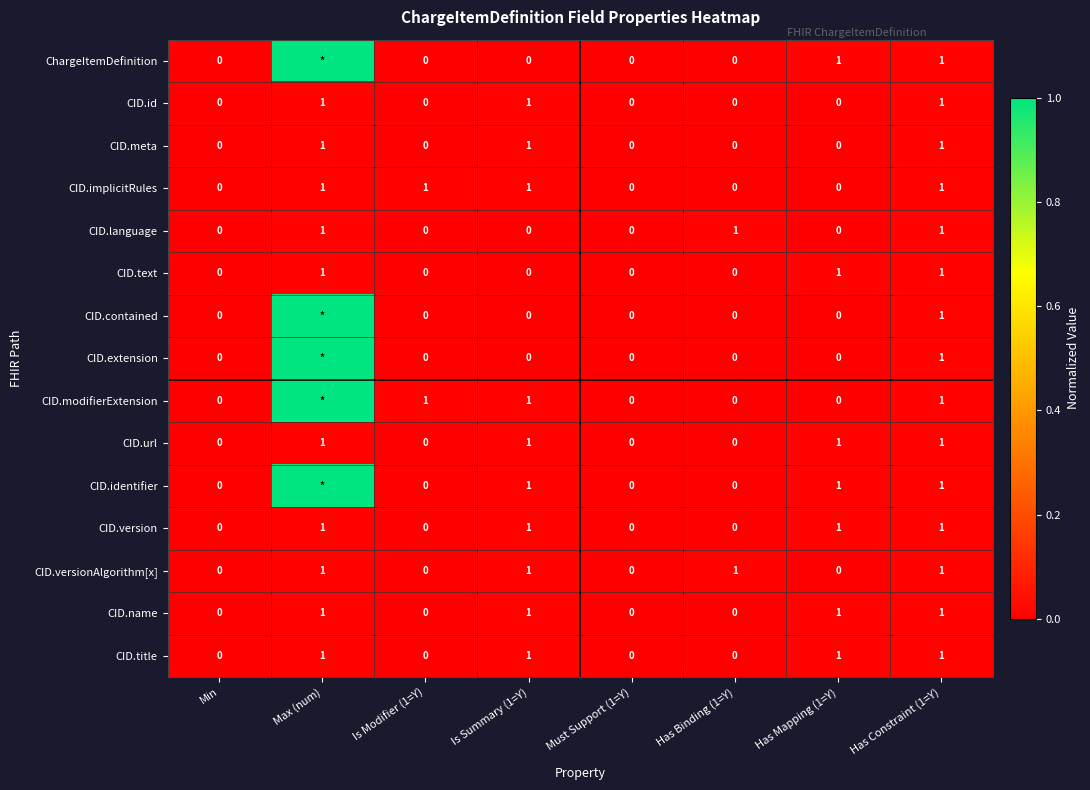

What is the spread (max minus min) of values at Is Modifier (1=Y)?

1.0